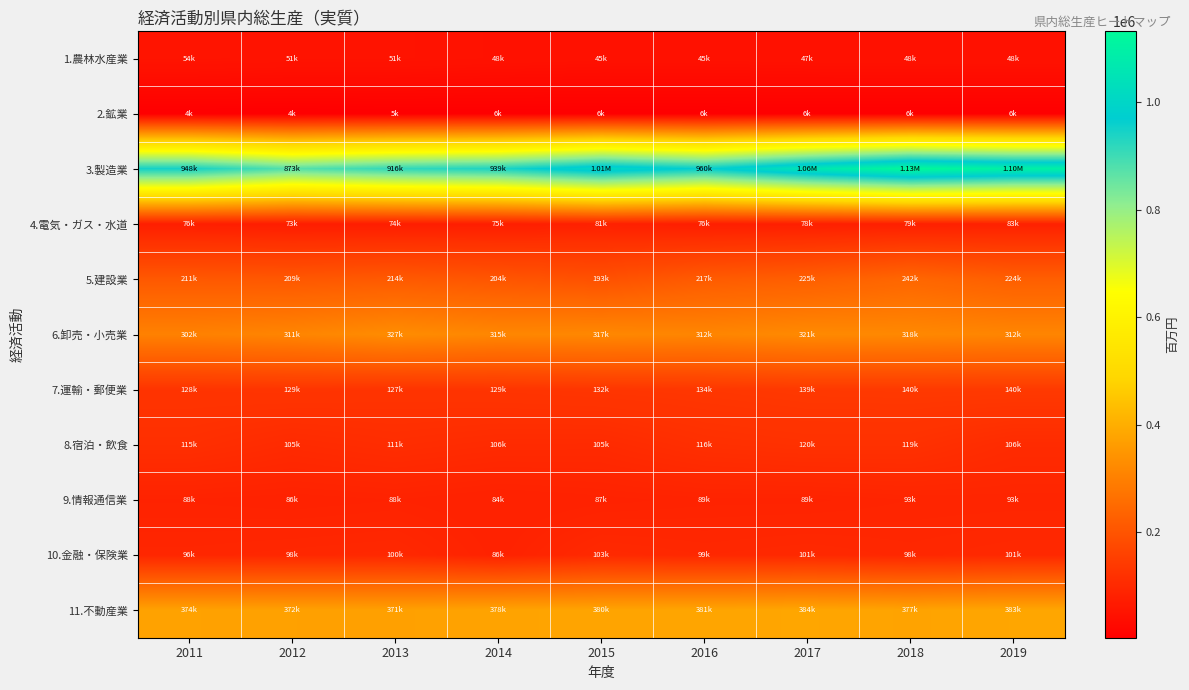

Between 2012 and 2013, which series saw the biggest shift?

3.製造業